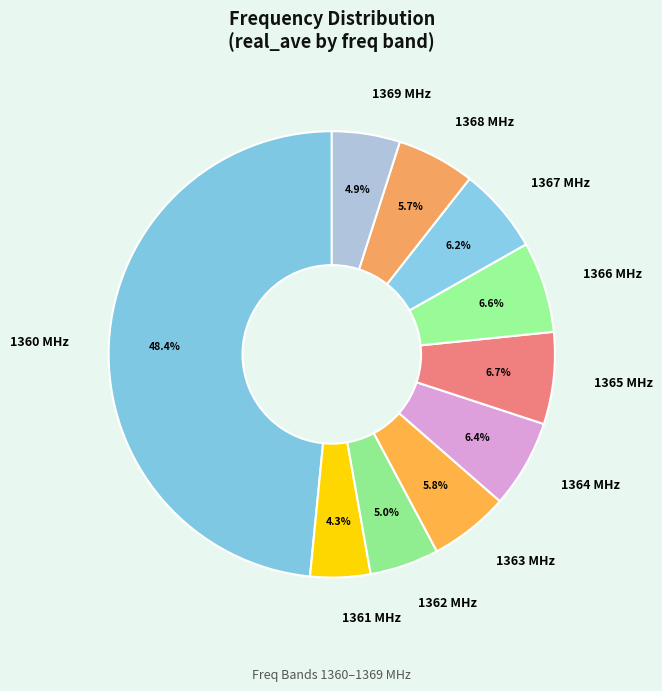

Which category has the biggest portion of the pie?

1360 MHz